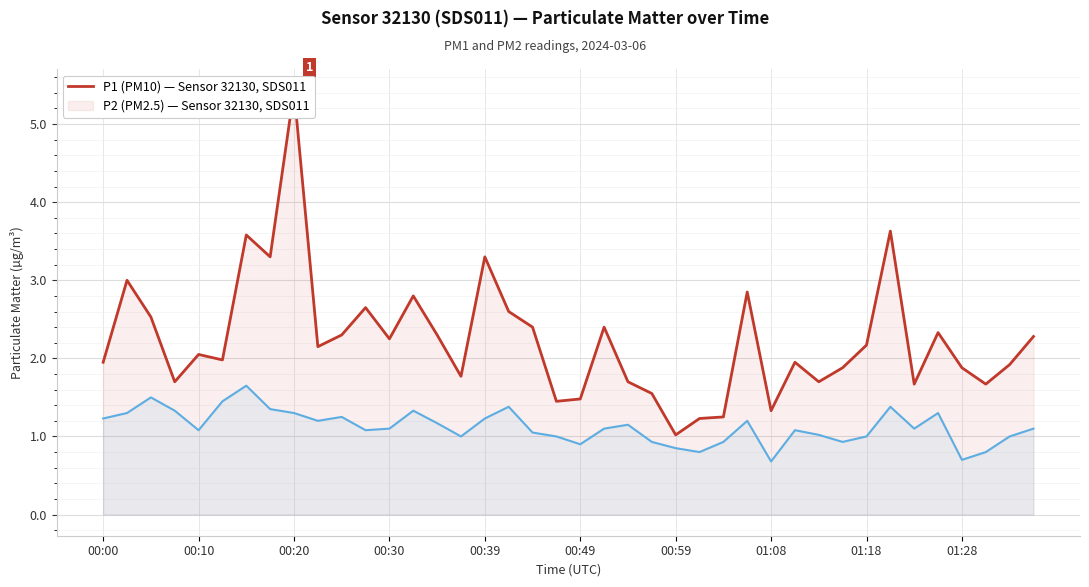

Rank the series at 00:20 from lowest to highest value.

P2 (PM2.5), P1 (PM10)